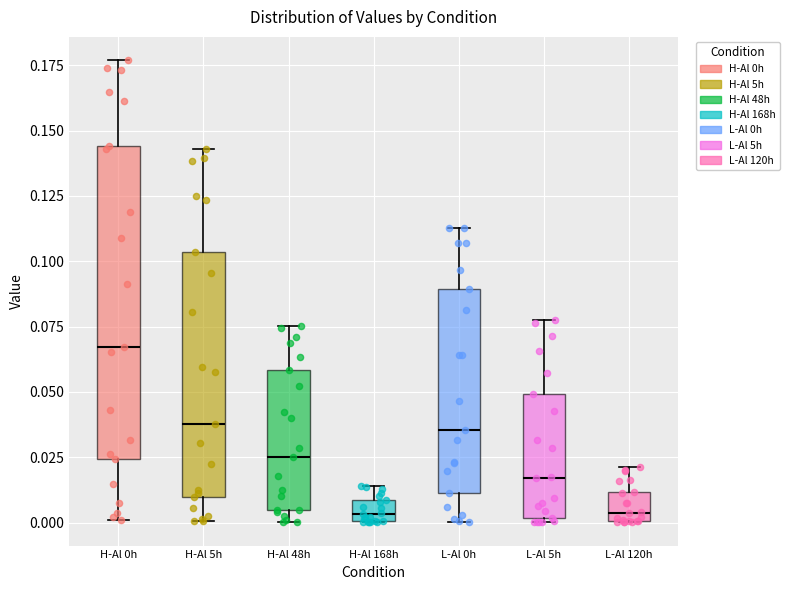

Reading left to right, transcribe this box plot: for each box, give where its median line is, the range the box spans, and where its two whiskers end, as read against the y-axis. The values are not printed on the chart, so give them approximately, as read against the axis.

H-Al 0h: median 0.065, box 0.025 to 0.145, whiskers 0.000 to 0.175
H-Al 5h: median 0.040, box 0.010 to 0.105, whiskers 0.000 to 0.145
H-Al 48h: median 0.025, box 0.005 to 0.060, whiskers 0.000 to 0.075
H-Al 168h: median 0.005, box 0.000 to 0.010, whiskers 0.000 to 0.015
L-Al 0h: median 0.035, box 0.010 to 0.090, whiskers 0.000 to 0.115
L-Al 5h: median 0.015, box 0.000 to 0.050, whiskers 0.000 (just below the box's lower edge) to 0.075
L-Al 120h: median 0.005, box 0.000 to 0.010, whiskers 0.000 to 0.020